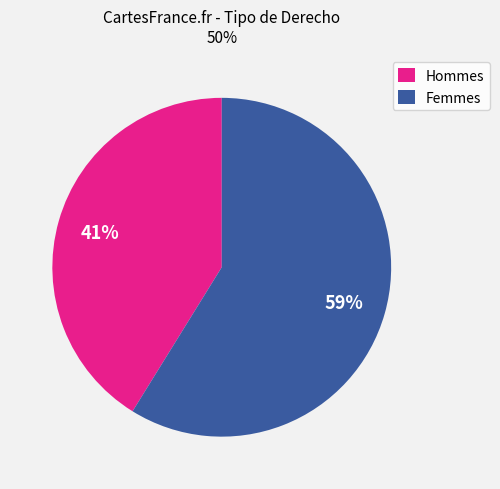

To the nearest percent, what is the average slice percentage?

50%